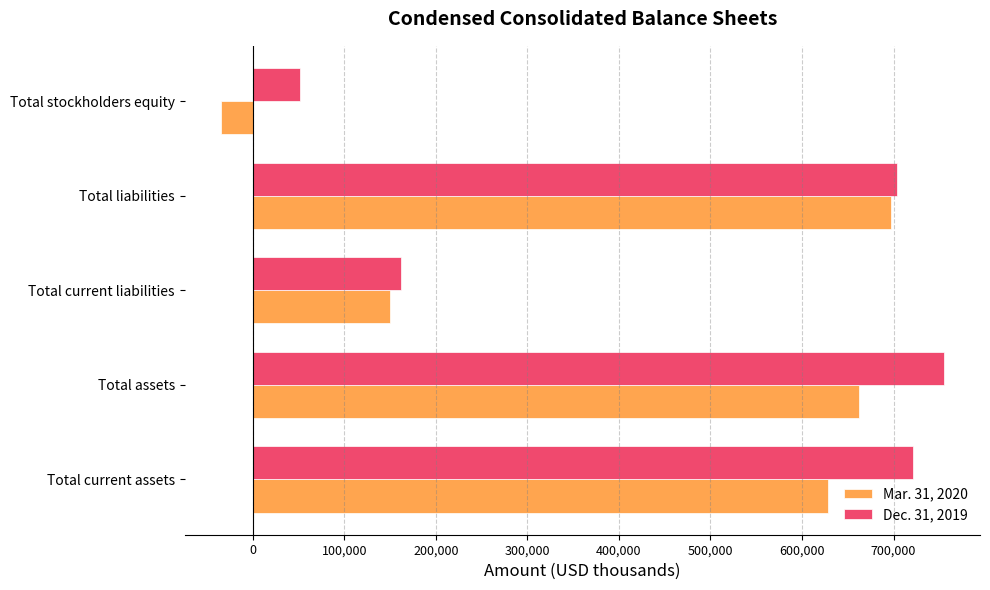

Rank the series by their maximum value, from highest to lowest.

Dec. 31, 2019, Mar. 31, 2020